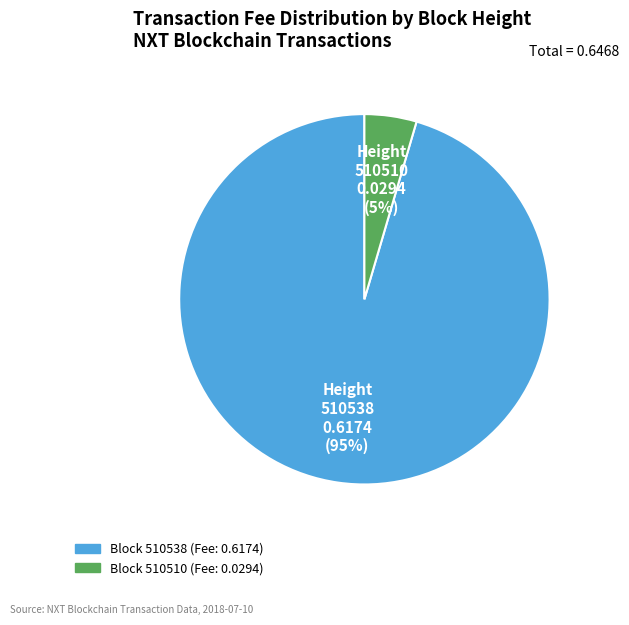

Does any single category account for the majority?

Yes